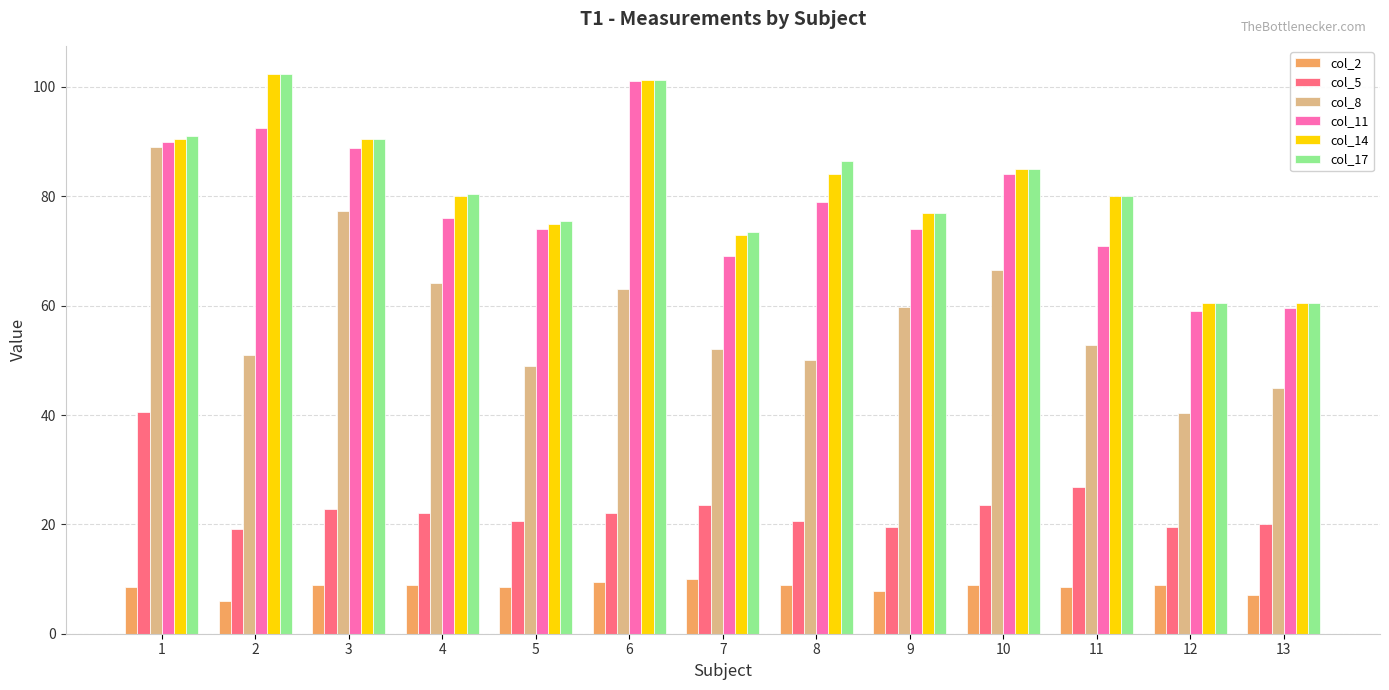

What is the total value across all series at 13?

252.4